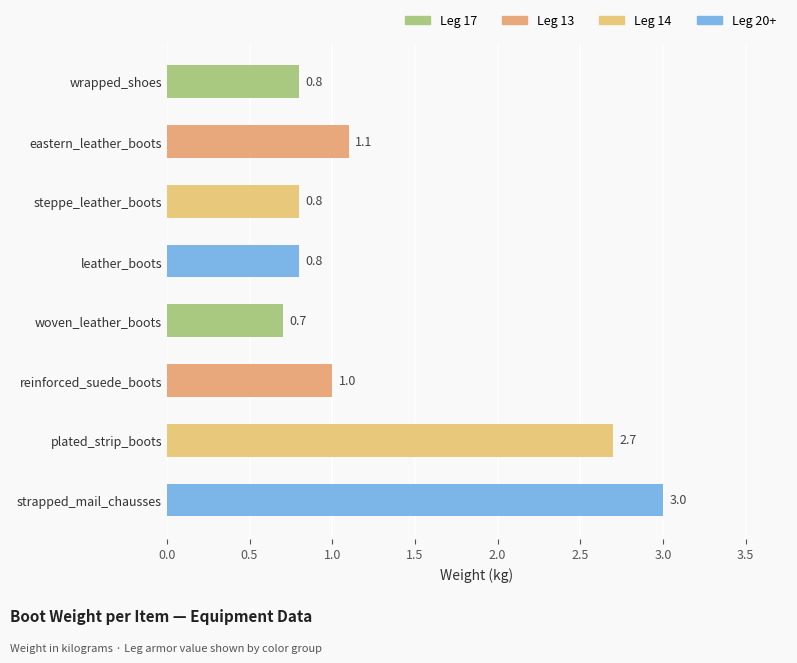

True or false: the data shows 0.5 at steppe_leather_boots.

False